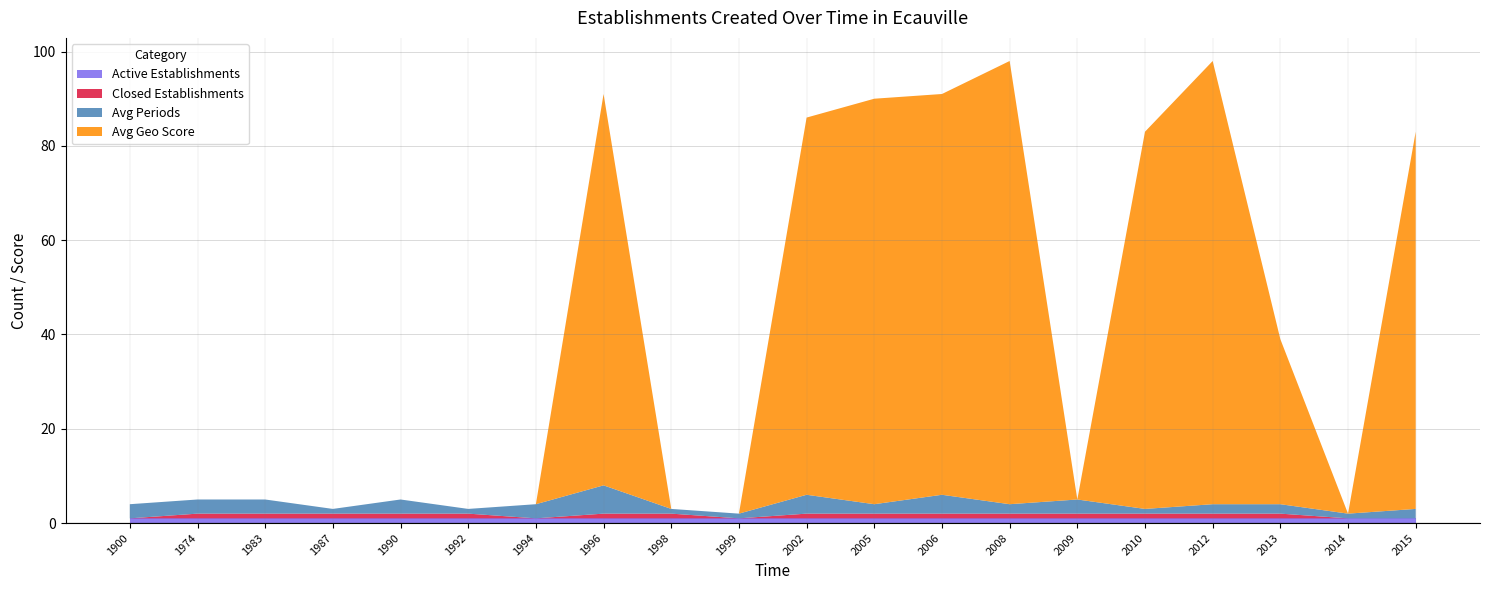

Reading left to right, what are all the values shown in this chart?

Active Establishments: 1900=1	1974=1	1983=1	1987=1	1990=1	1992=1	1994=1	1996=1	1998=1	1999=1	2002=1	2005=1	2006=1	2008=1	2009=1	2010=1	2012=1	2013=1	2014=1	2015=1
Closed Establishments: 1900=0	1974=1	1983=1	1987=1	1990=1	1992=1	1994=0	1996=1	1998=1	1999=0	2002=1	2005=1	2006=1	2008=1	2009=1	2010=1	2012=1	2013=1	2014=0	2015=0
Avg Periods: 1900=3	1974=3	1983=3	1987=1	1990=3	1992=1	1994=3	1996=6	1998=1	1999=1	2002=4	2005=2	2006=4	2008=2	2009=3	2010=1	2012=2	2013=2	2014=1	2015=2
Avg Geo Score: 1900=0	1974=0	1983=0	1987=0	1990=0	1992=0	1994=0	1996=83	1998=0	1999=0	2002=80	2005=86	2006=85	2008=94	2009=0	2010=80	2012=94	2013=35	2014=0	2015=80